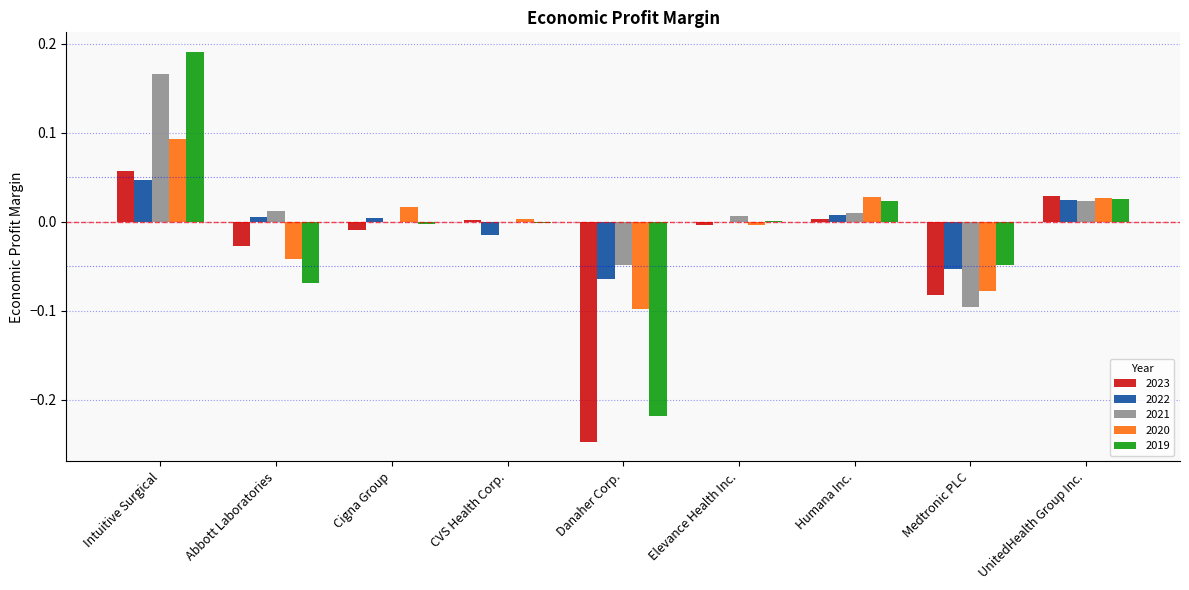

Which series has the largest range (max minus min)?

2019